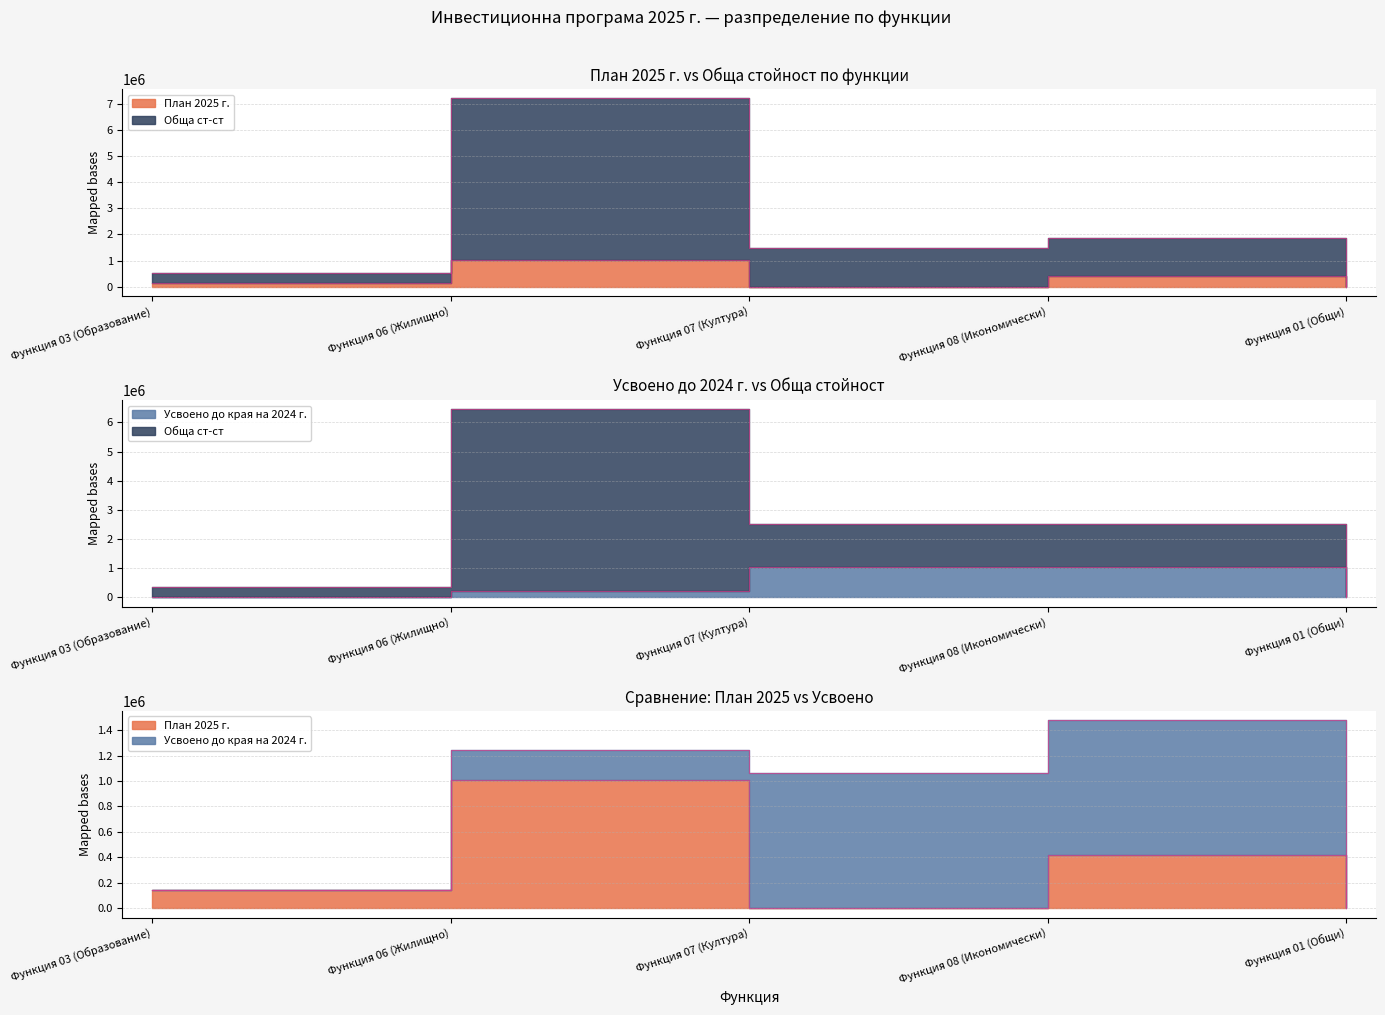

How many series are shown in this chart?

3